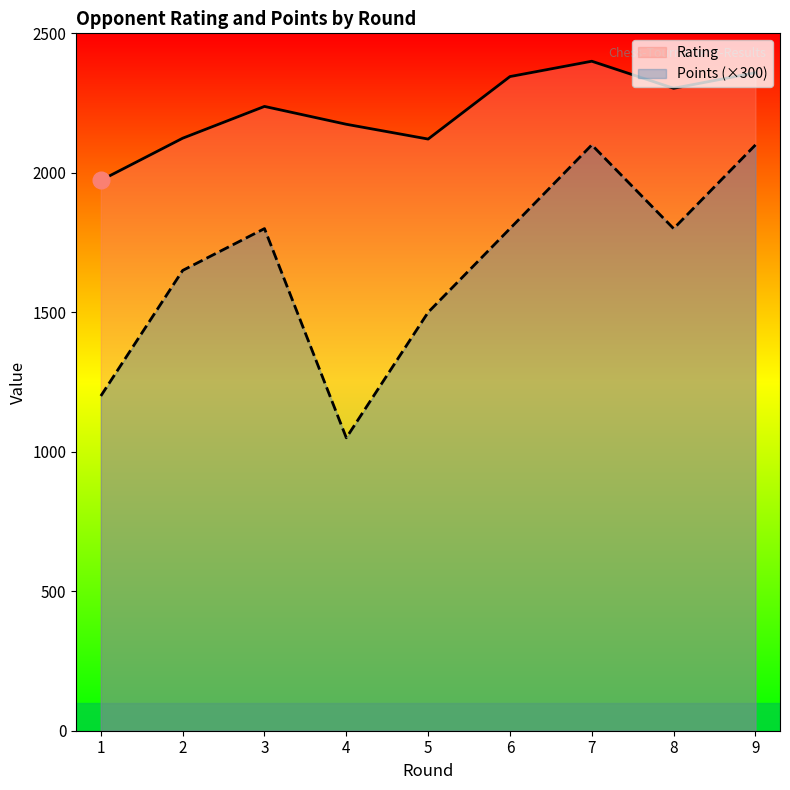

List the labels in order of Rating value, largest first.

7, 9, 6, 8, 3, 4, 2, 5, 1